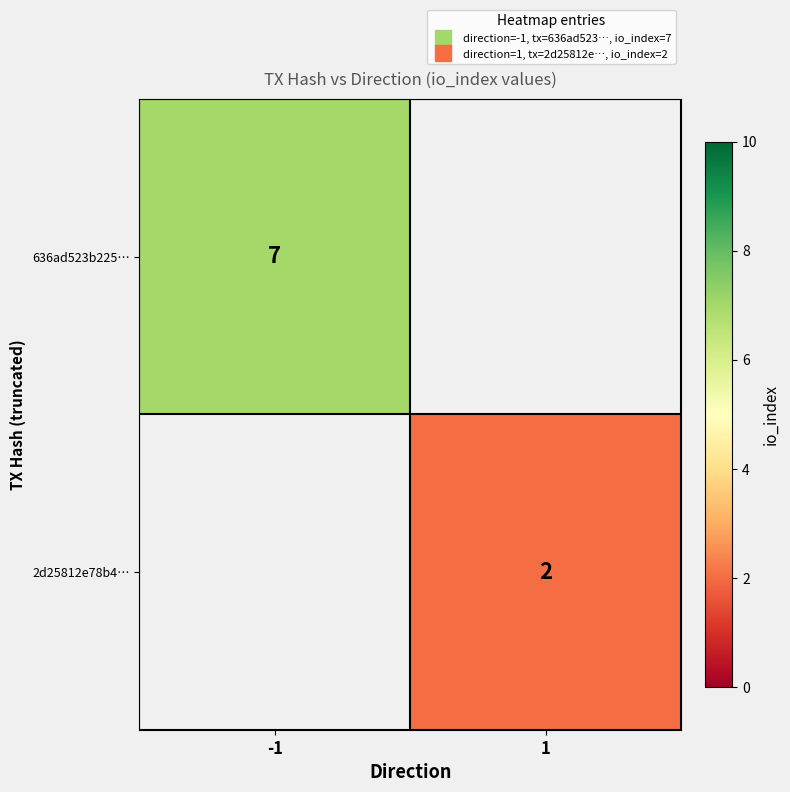

How many values in 636ad523b225… are above zero?

1